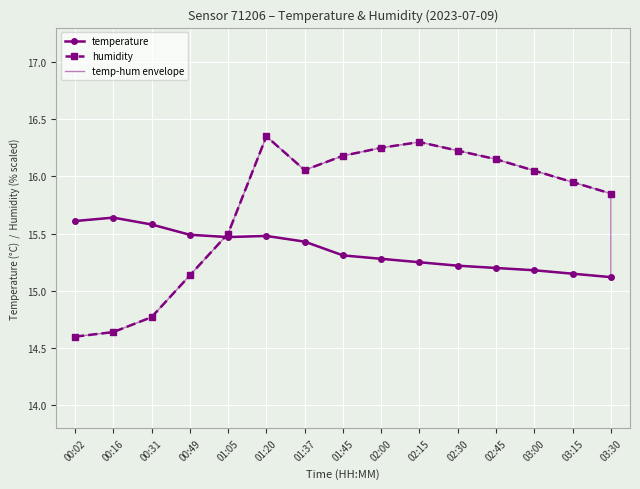

Rank the categories by humidity value from highest to lowest.

01:20, 02:15, 02:00, 02:30, 01:45, 02:45, 01:37, 03:00, 03:15, 03:30, 01:05, 00:49, 00:31, 00:16, 00:02